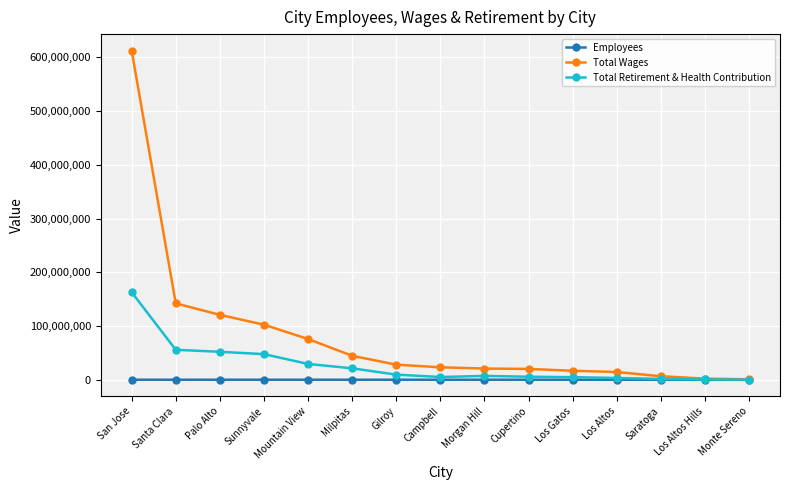

Which series has the largest total across all categories?

Total Wages